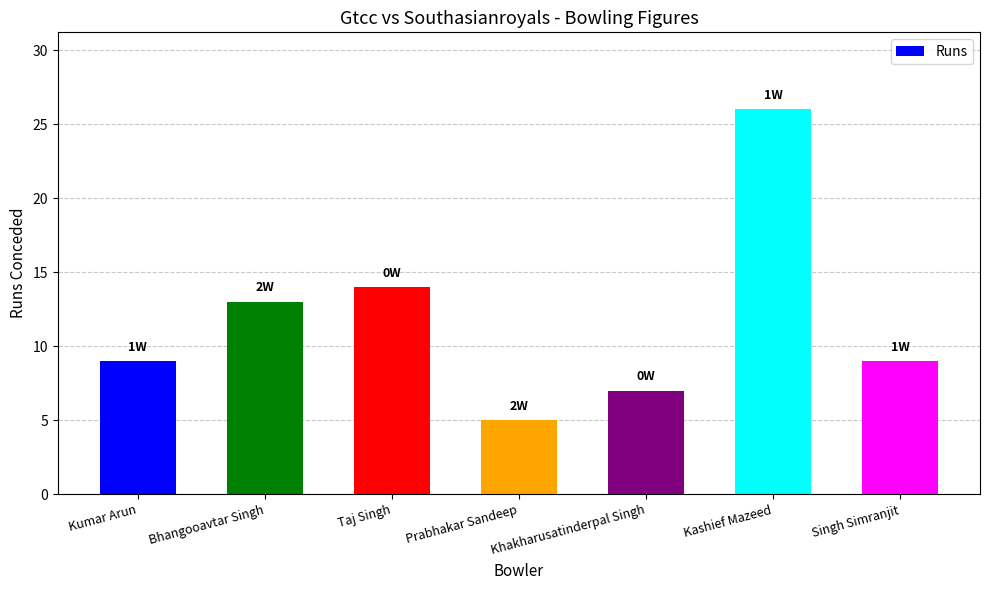

What is the change in value from Bhangooavtar Singh to Prabhakar Sandeep?

-8